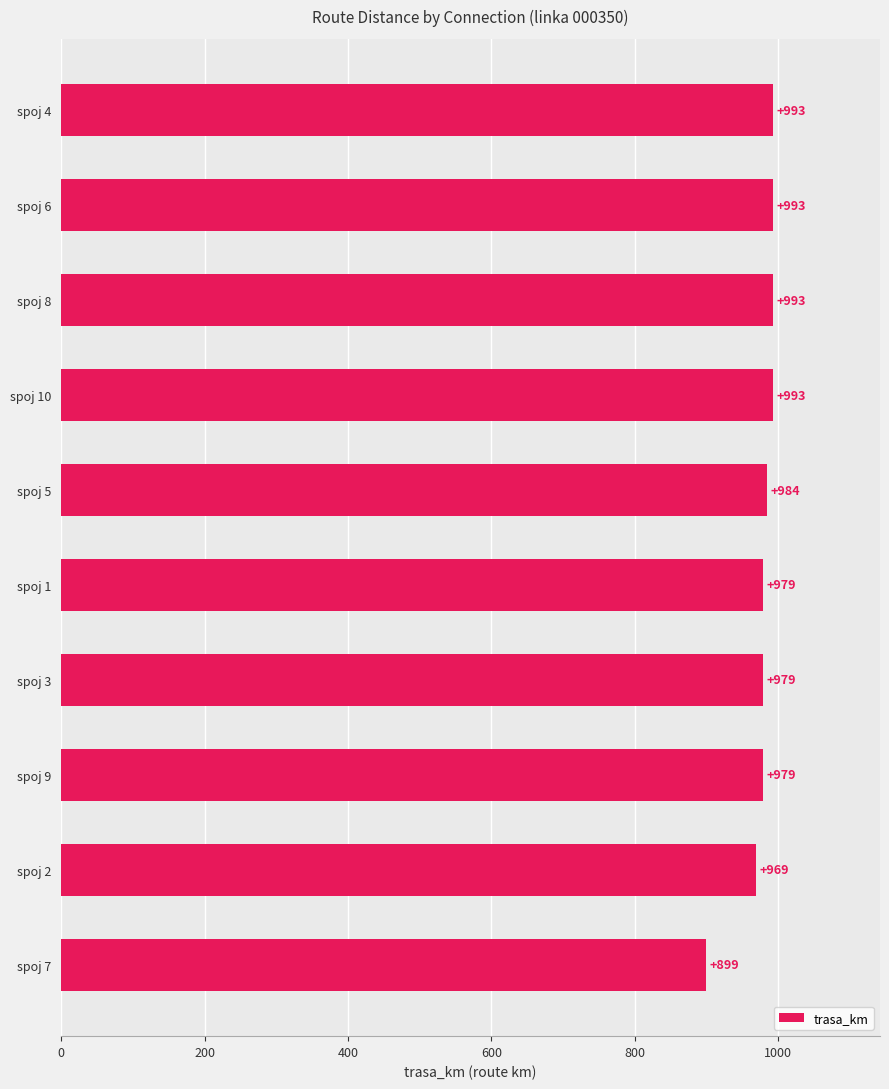

What is the ratio of the value at spoj 7 to the value at spoj 2?

0.9